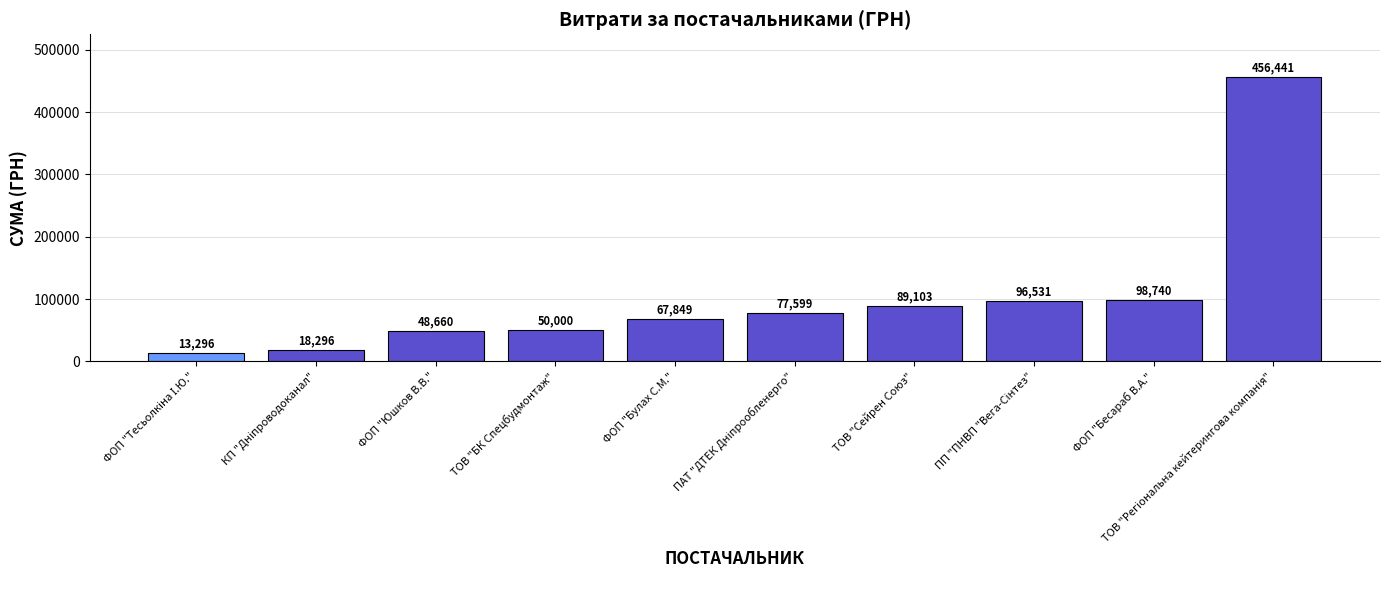

What is the maximum value shown in the chart?

456440.8